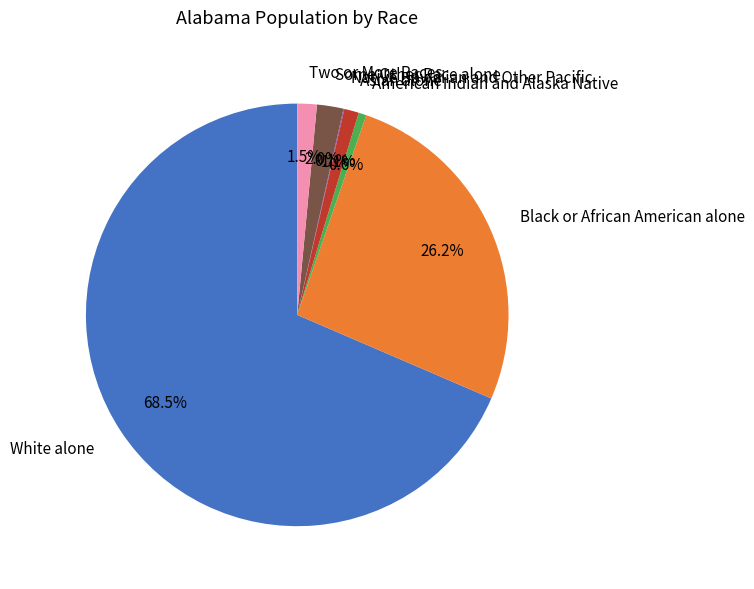

How much of the chart is everything except Black or African American alone?

73.8%